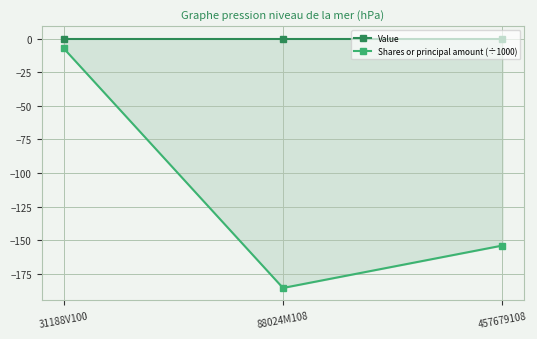

Rank the series by their maximum value, from highest to lowest.

Value, Shares or principal amount (÷1000)